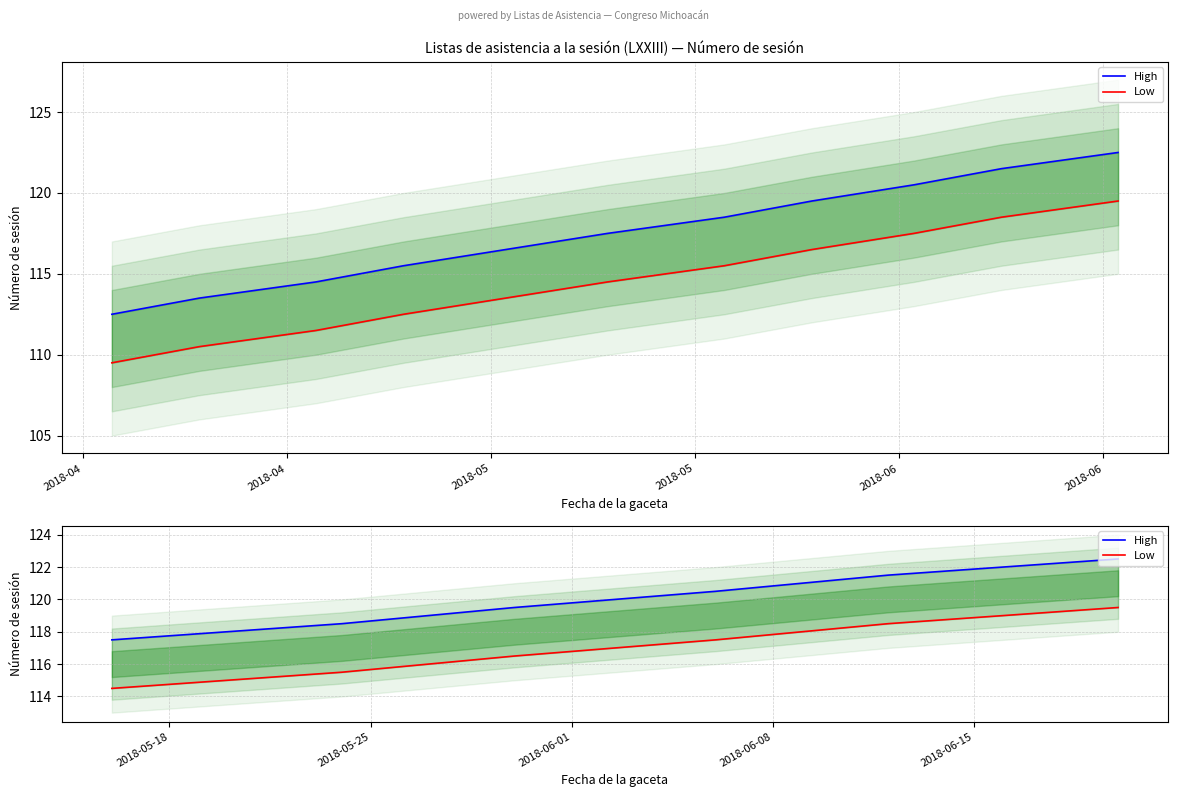

At 2018-06, list the series in order from smallest to largest.

Low, High